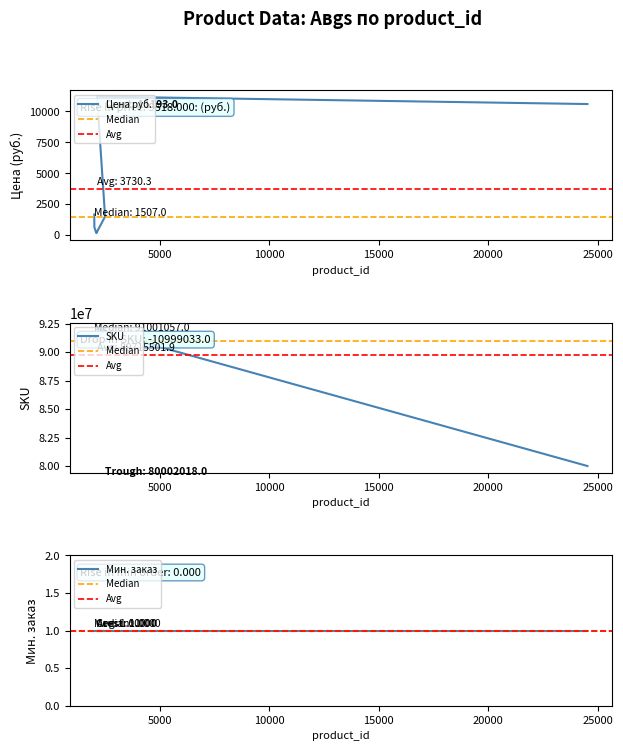

Which series has the widest spread of values?

sku